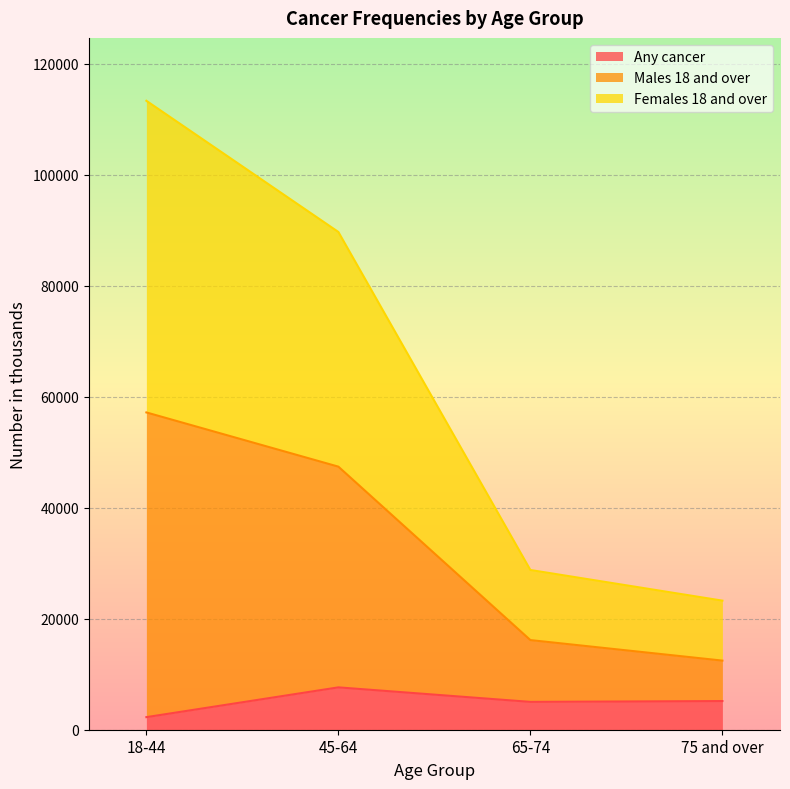

What is the sum of the Any cancer values at 45-64 and 65-74?

12643